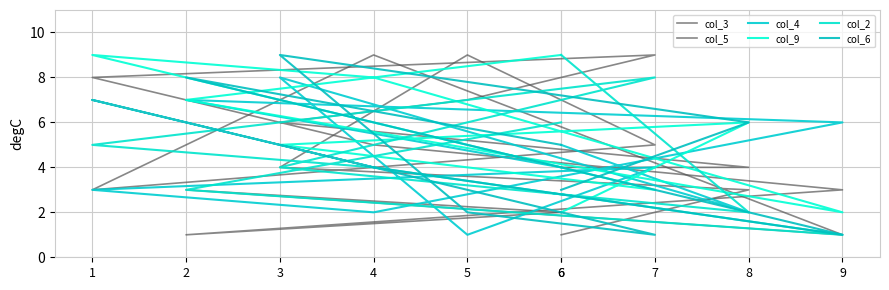

Reading left to right, list all the values displayed in this chart.

col_3: 2	3	1	9	3	5	9	4	3	1
col_5: 2	1	3	5	8	9	7	6	4	4
col_4: 4	7	6	2	3	4	1	8	2	5
col_9: 9	7	2	8	9	3	4	5	6	2
col_2: 6	3	1	4	5	8	6	4	2	9
col_6: 5	8	1	4	7	1	2	9	6	3